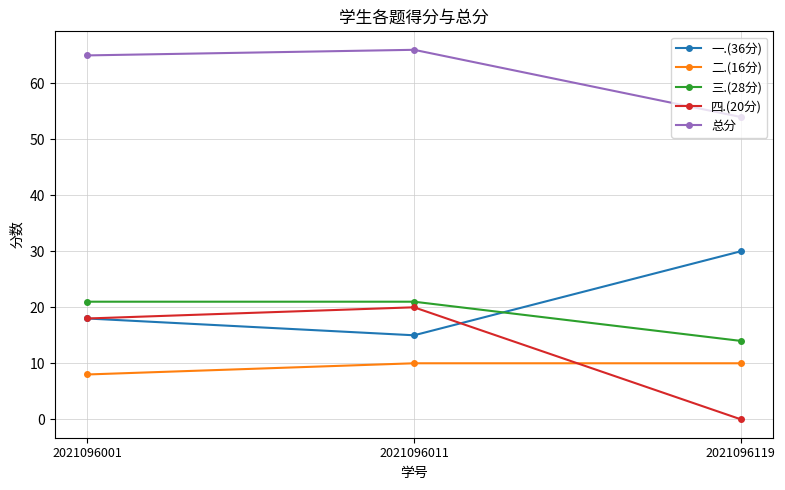

What is the value of the 三.(28分) point at the 3rd from the left?

14